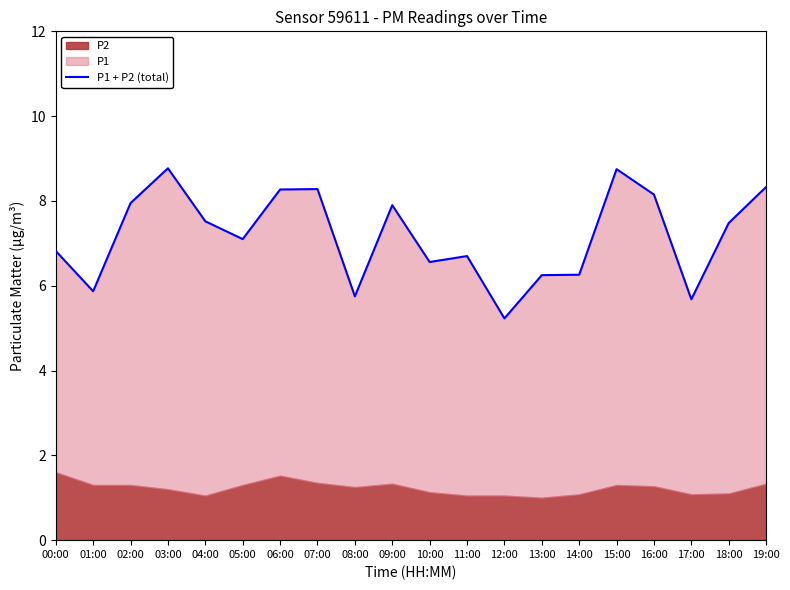

Reading right to left, transcribe all the data shown in this chart.

8.3	7.5	5.7	8.2	8.8	6.3	6.2	5.2	6.7	6.6	7.9	5.8	8.3	8.3	7.1	7.5	8.8	8.0	5.9	6.8